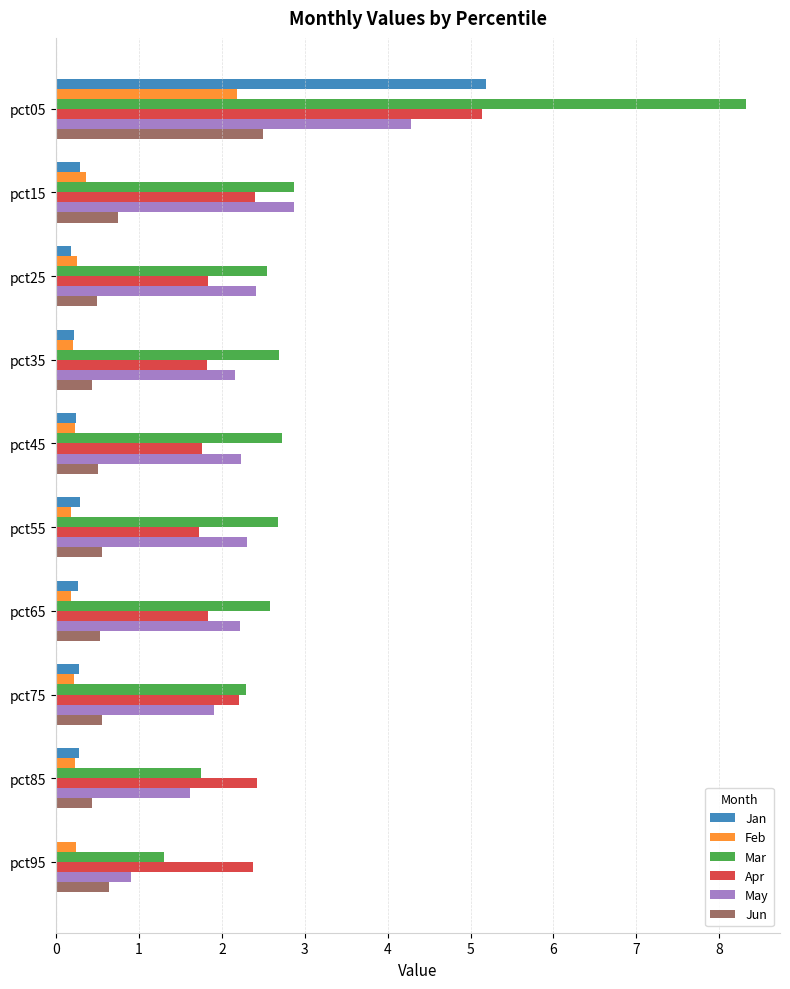

The value of Apr at pct15 is 1.5. True or false?

False